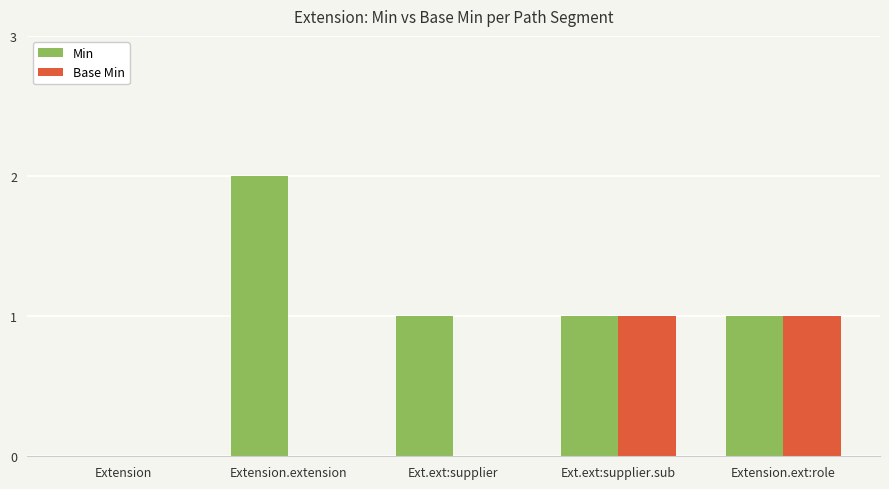

Is the value of Base Min at Extension.extension greater than the value of Min at Ext.ext:supplier?

No